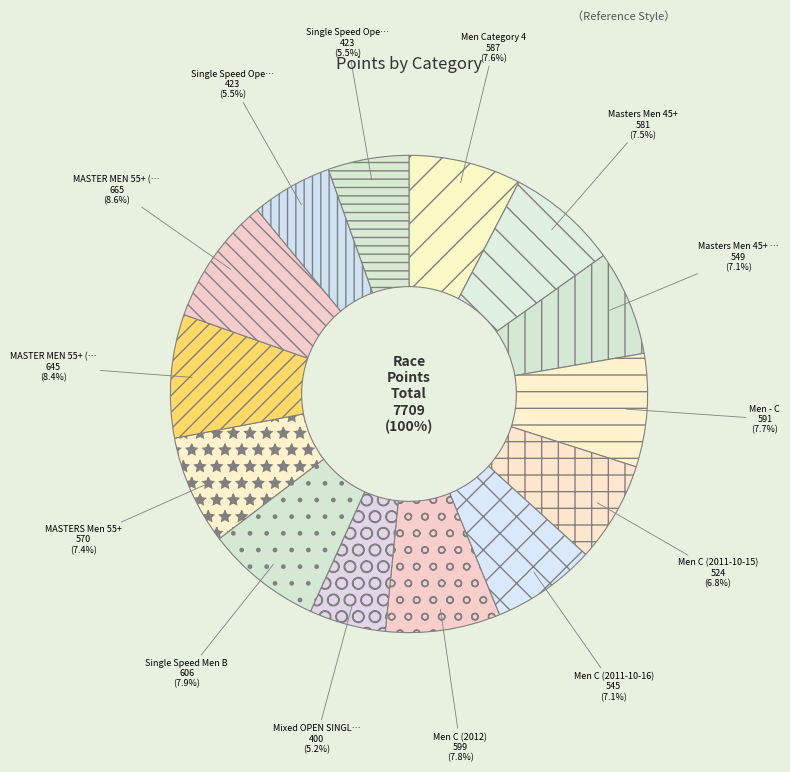

Approximately how many times larger is the value at Single Speed Men B compared to Men - C?

1.0